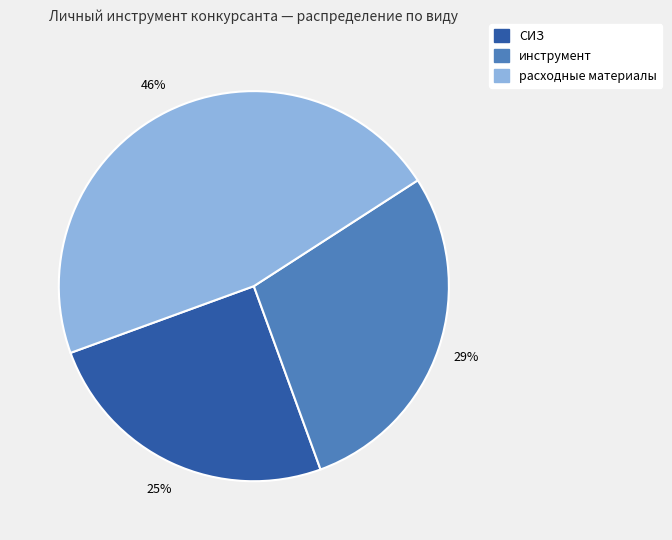

Is there any slice that represents more than half of the pie?

No